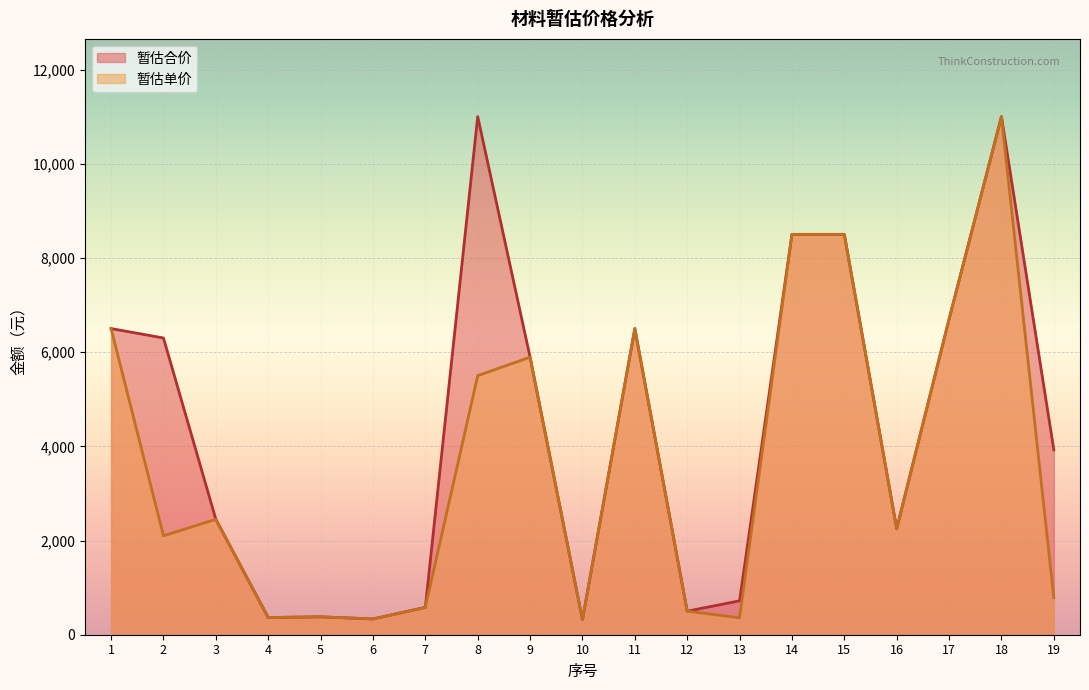

At which category is the sum across all series the highest?

18